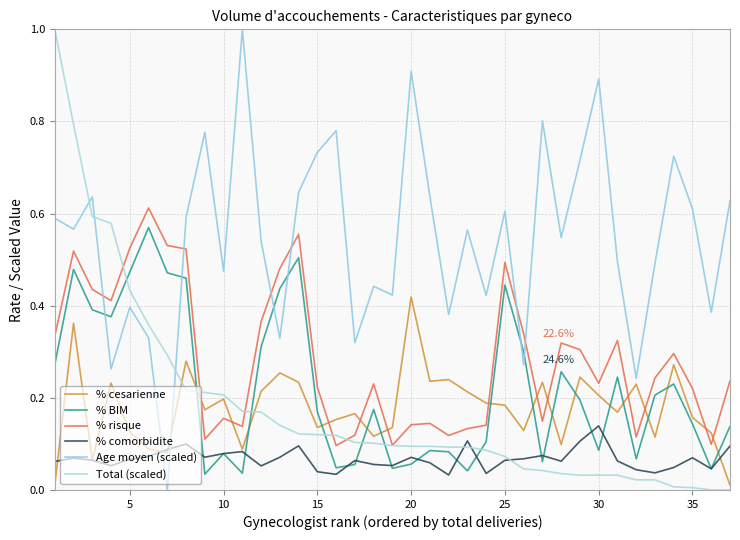

What is the value of the % BIM point at the 28th from the left?

0.3